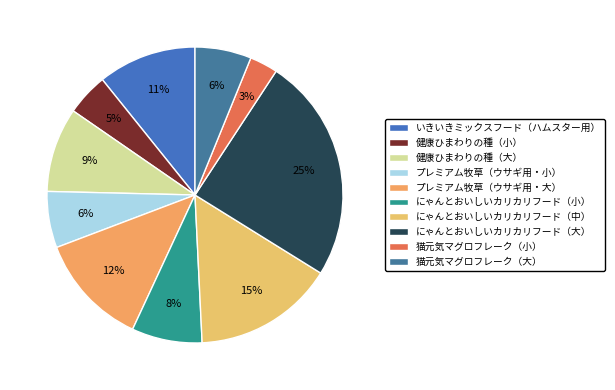

What is the largest slice in the pie chart?

にゃんとおいしいカリカリフード（大）